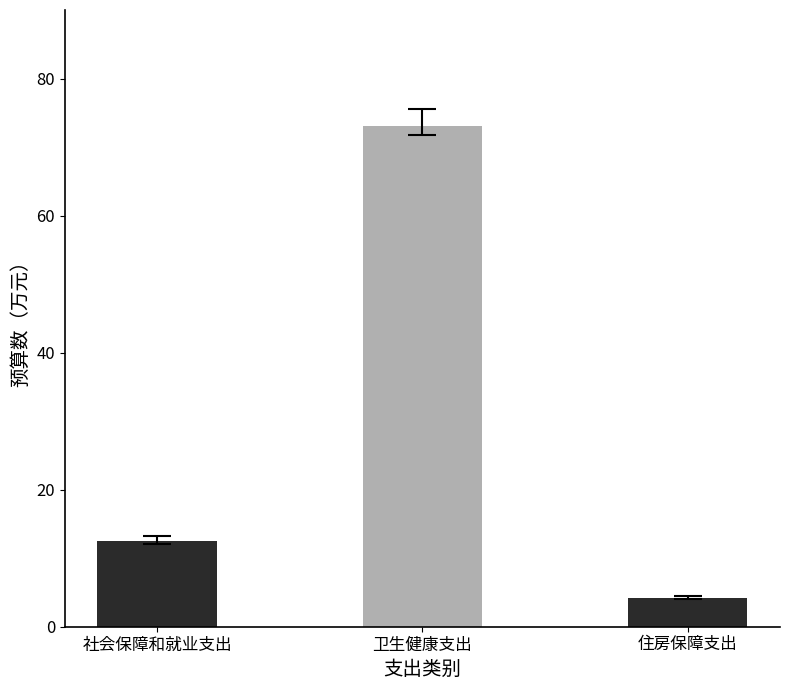

How many bars are there in total?

3